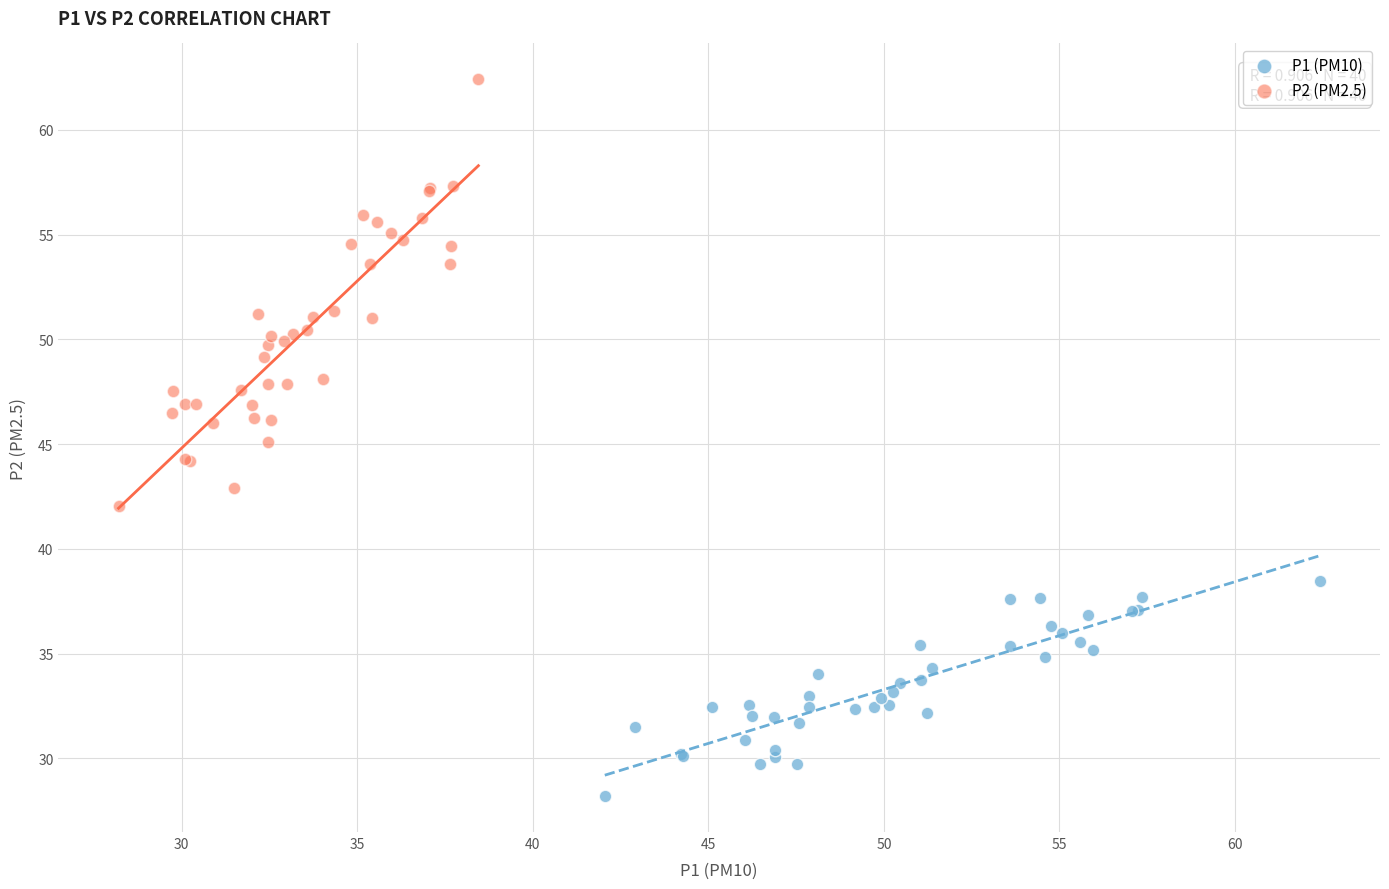

Which series contains the lowest Y value?

P1 (PM10)